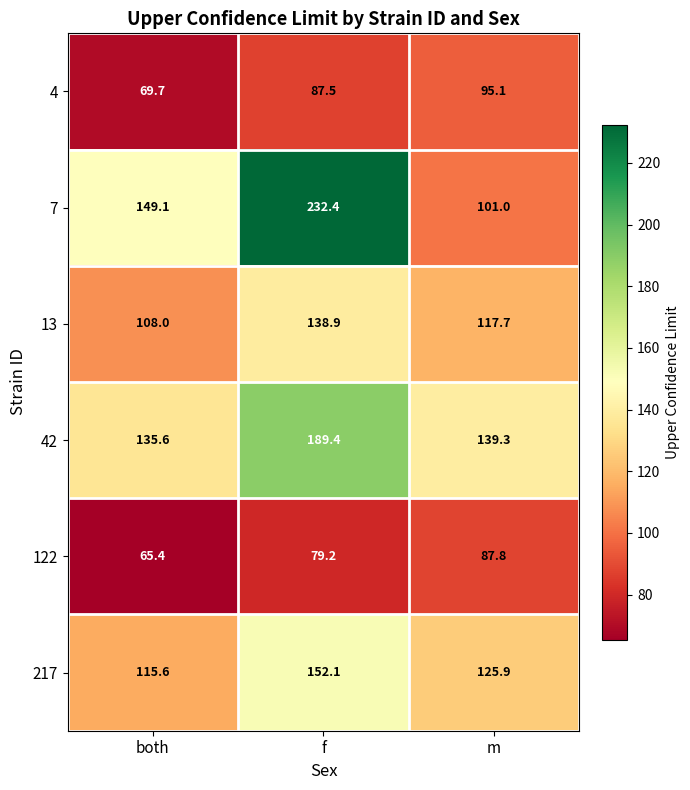

At m, list the series in order from smallest to largest.

122, 4, 7, 13, 217, 42